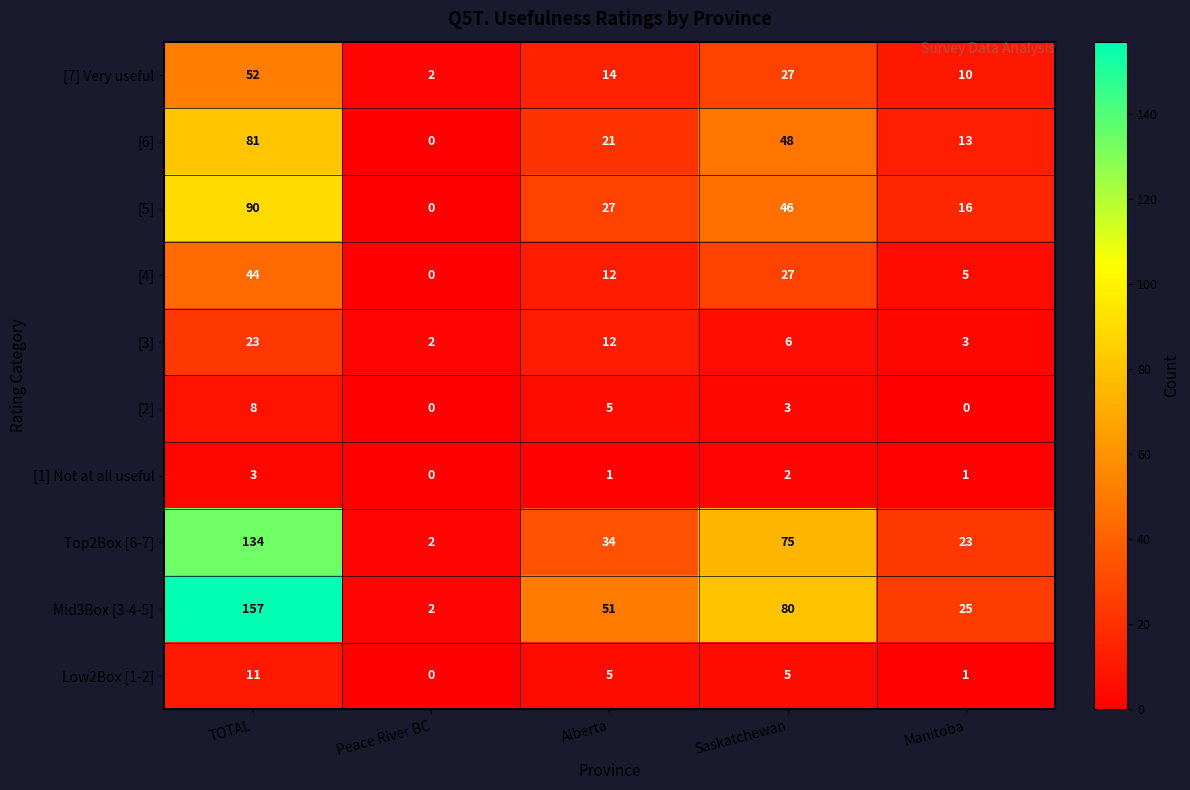

True or false: [7] Very useful has a value of 14 at Alberta.

True